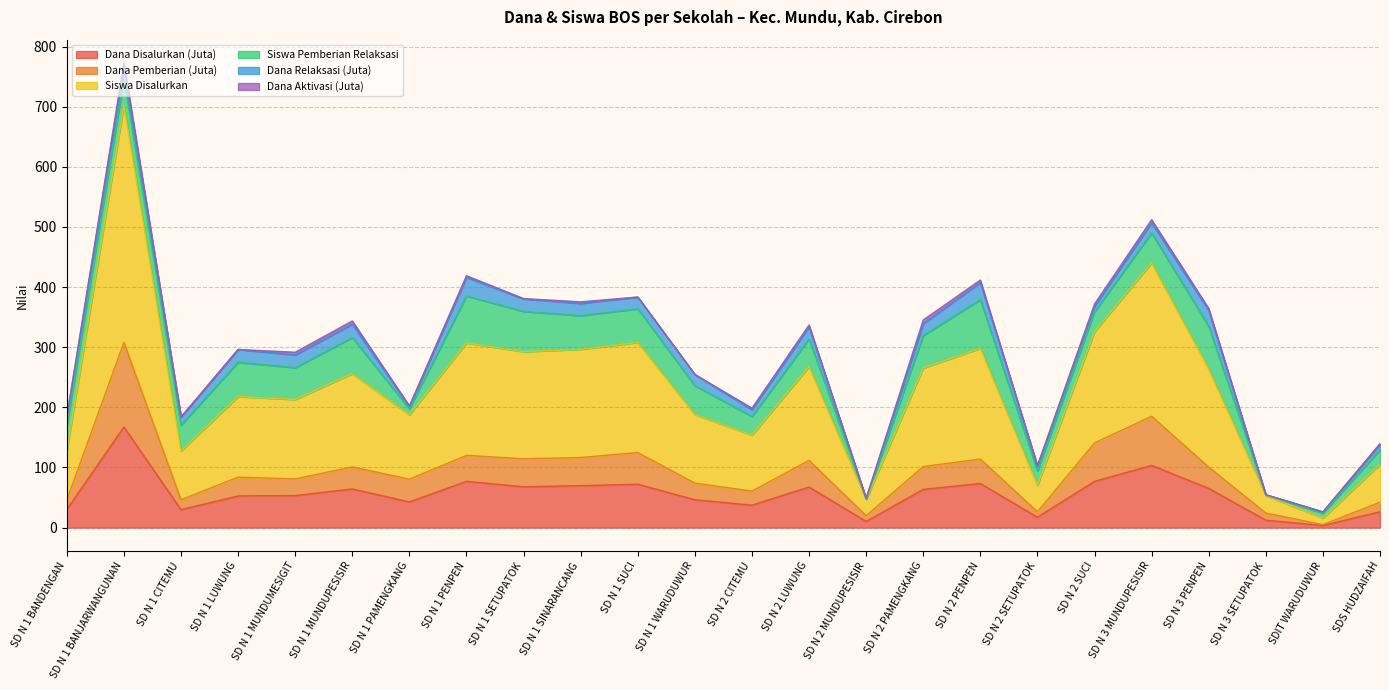

Which series has the widest spread of values?

Siswa Disalurkan